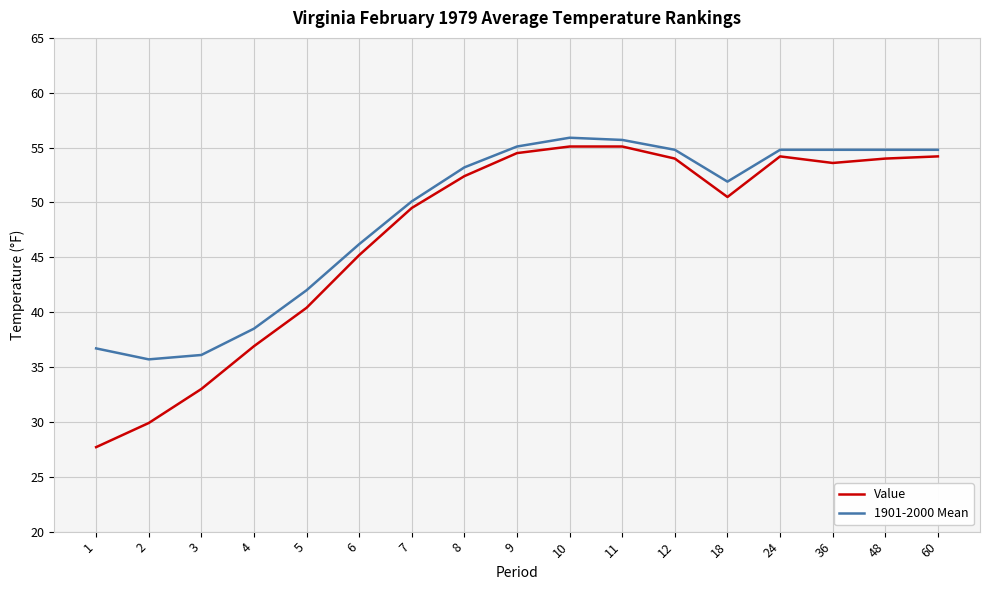

Rank the series by their average value, from highest to lowest.

1901-2000 Mean, Value